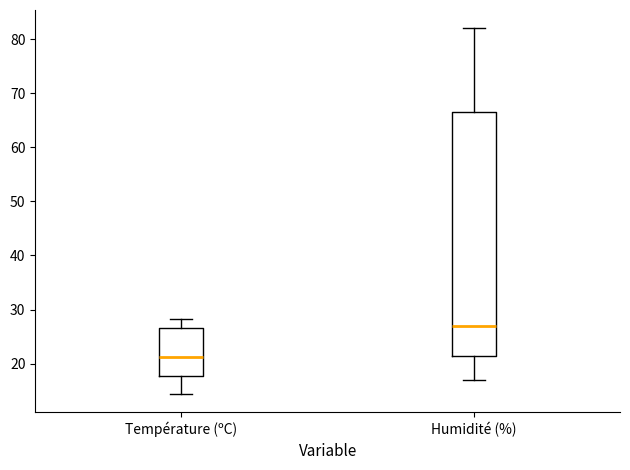

Which box is the tallest, from its lower edge to its upper edge?

Humidité (%)